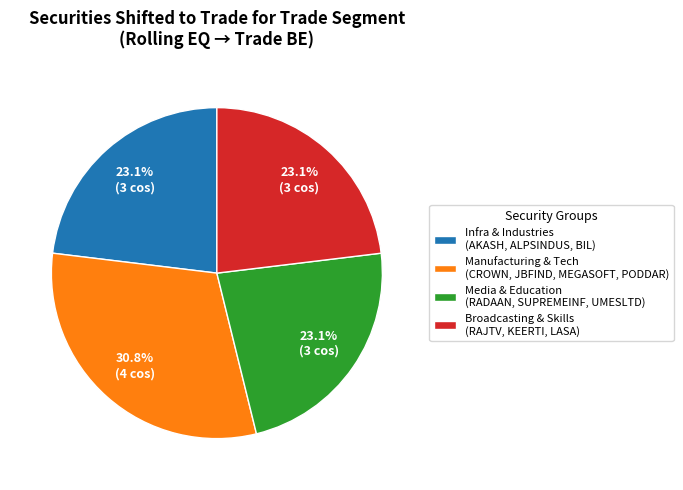

Approximately how many times larger is the value at Manufacturing & Tech (CROWN, JBFIND, MEGASOFT, PODDAR) compared to Infra & Industries (AKASH, ALPSINDUS, BIL)?

1.3